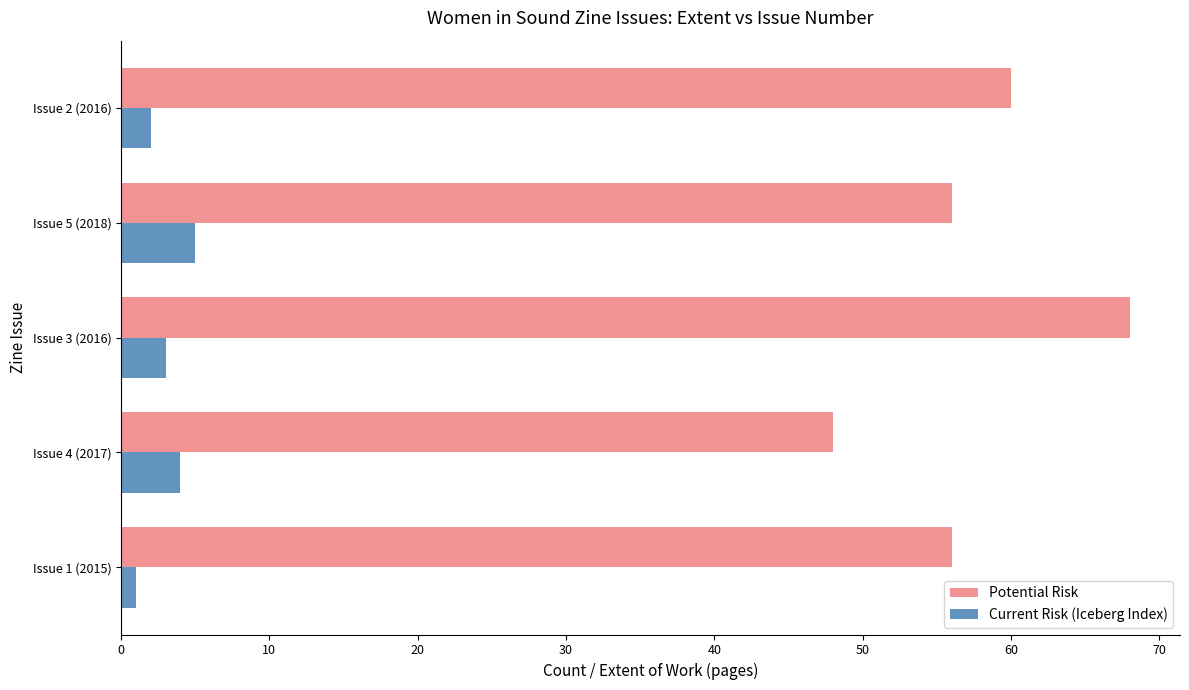

Which series has the largest total across all categories?

Potential Risk